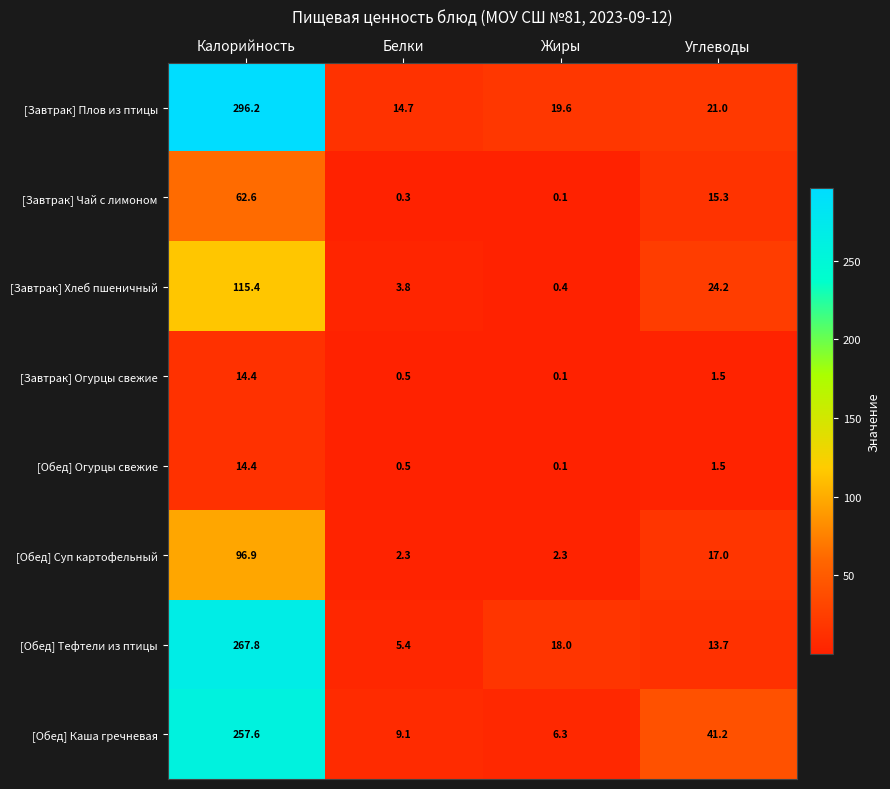

Rank the categories by [Обед] Каша гречневая value from lowest to highest.

Жиры, Белки, Углеводы, Калорийность